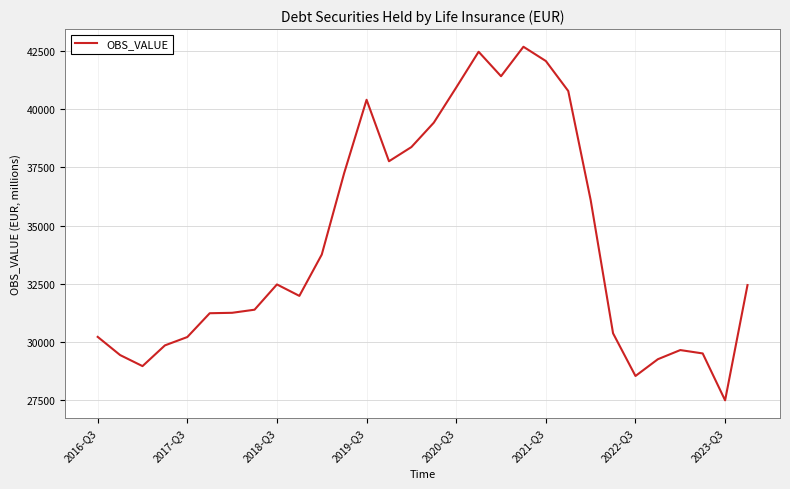

What is the difference between the maximum and minimum values?

15204.9